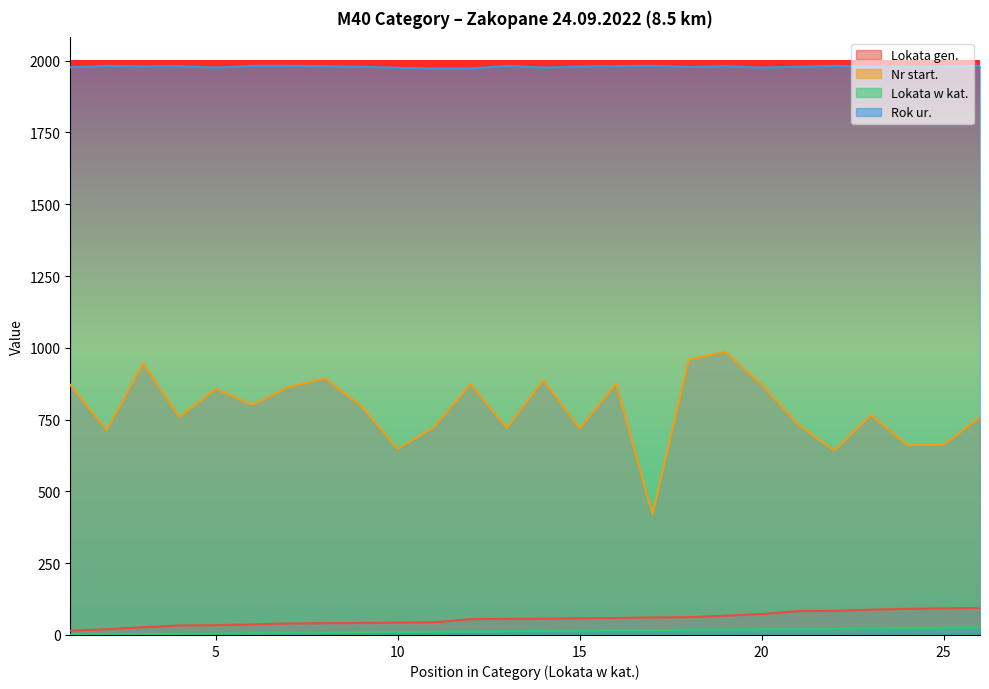

At 16, list the series in order from largest to smallest.

Rok ur., Nr start., Lokata gen., Lokata w kat.